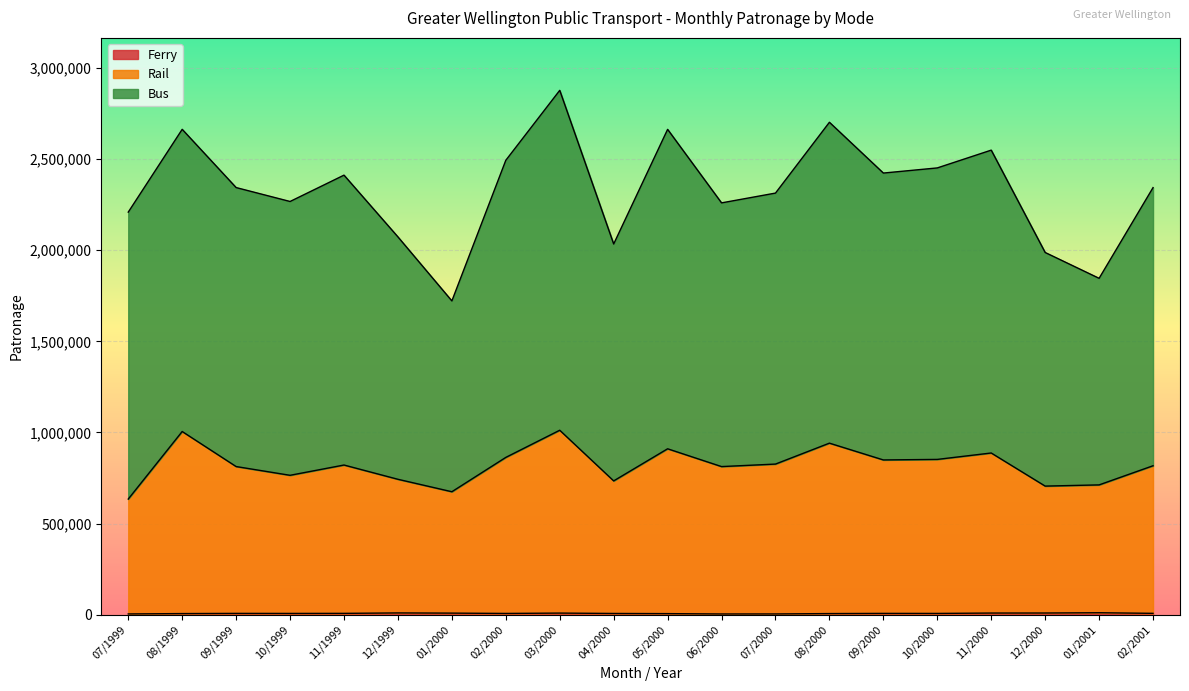

How many values in the Rail series exceed 821602?

9